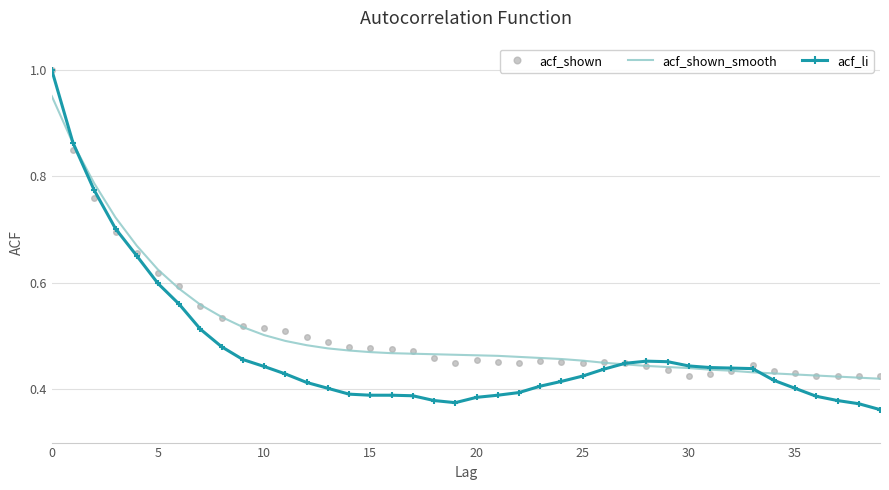

Which series has the largest range (max minus min)?

acf_li